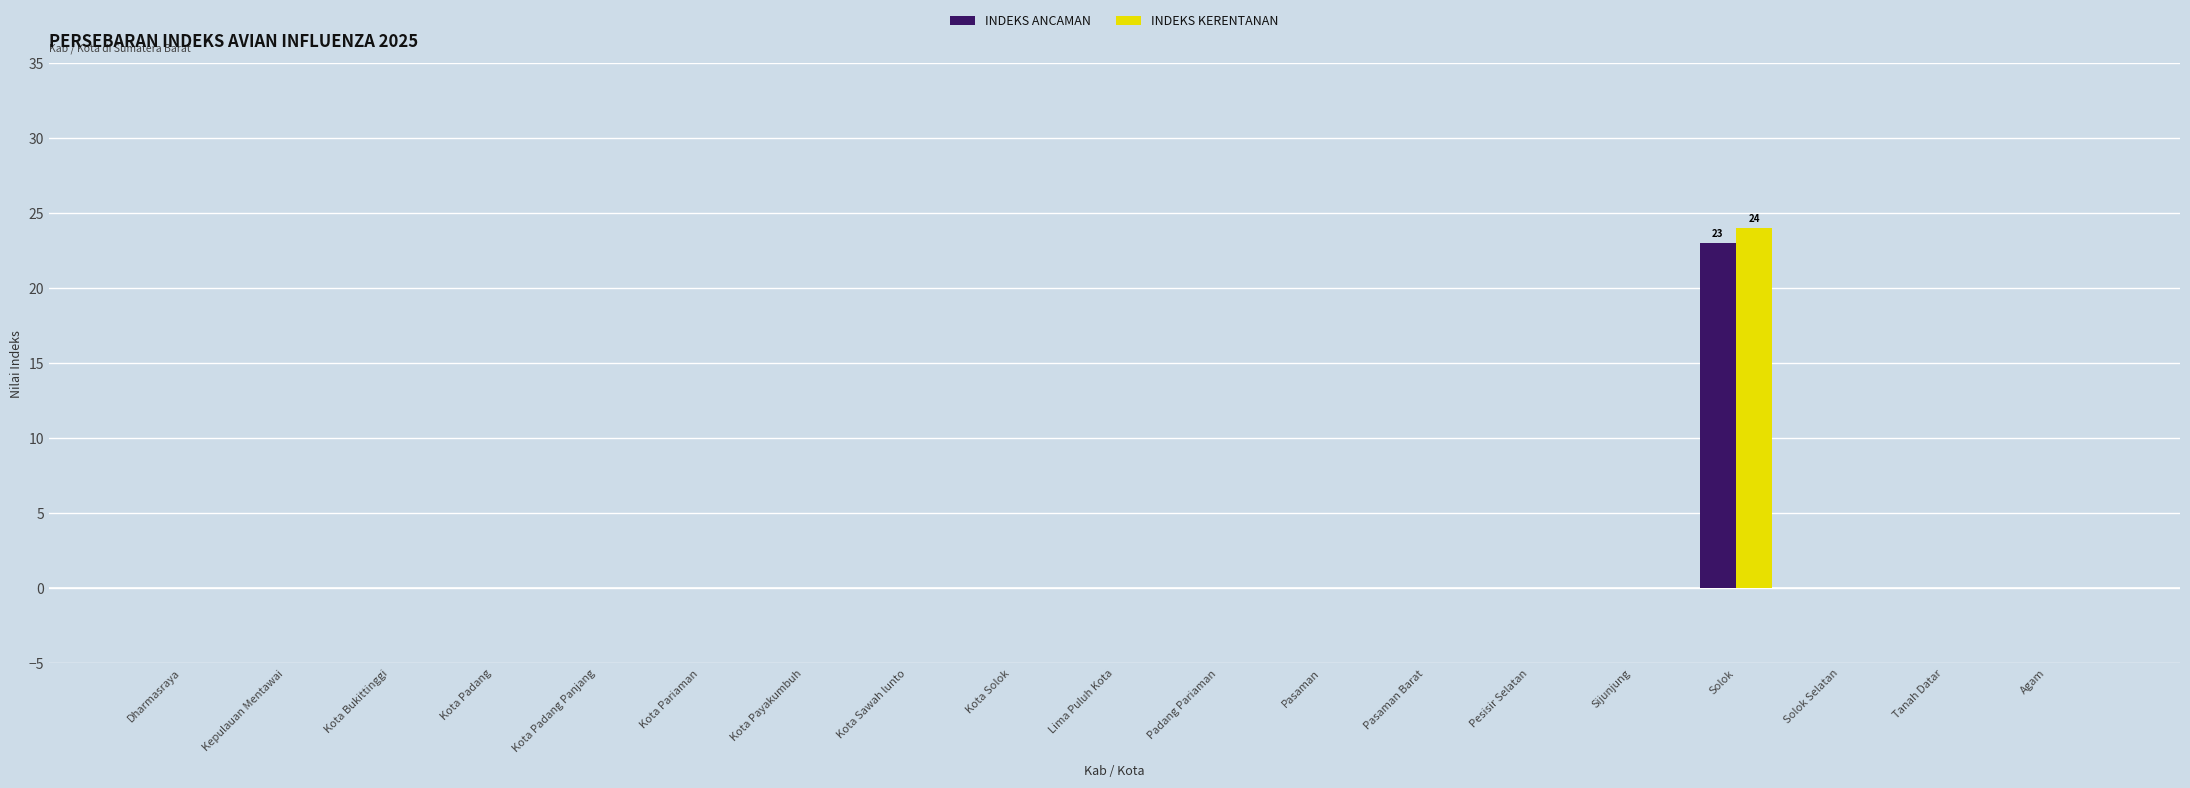

How many data points does each series have?

19